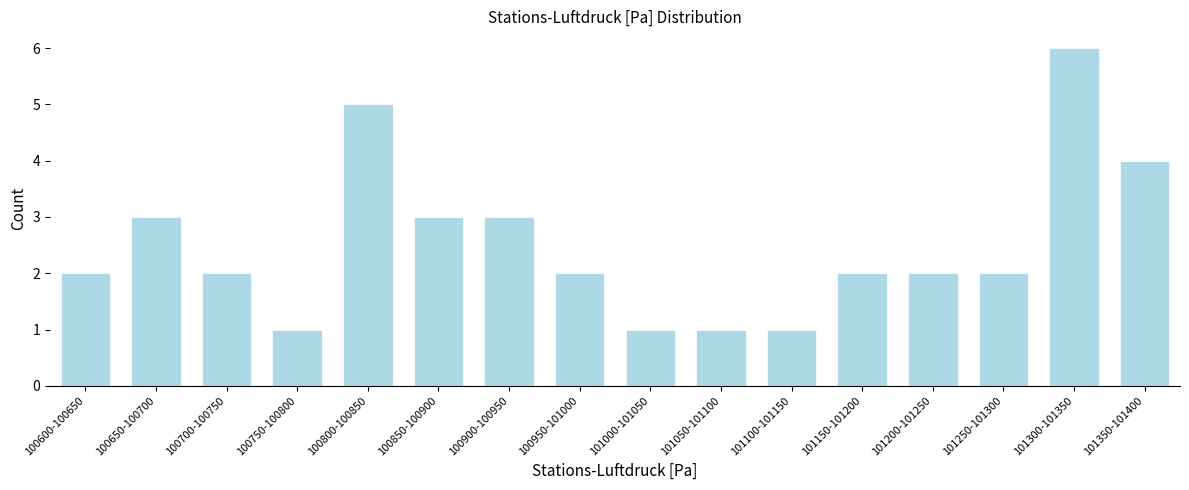

Reading left to right, list all the values displayed in this chart.

2	3	2	1	5	3	3	2	1	1	1	2	2	2	6	4